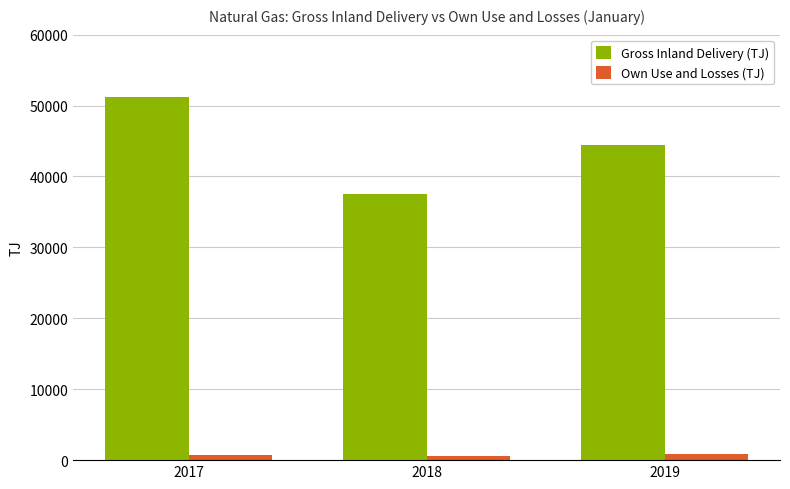

Which series has the widest spread of values?

Gross Inland Delivery (TJ)